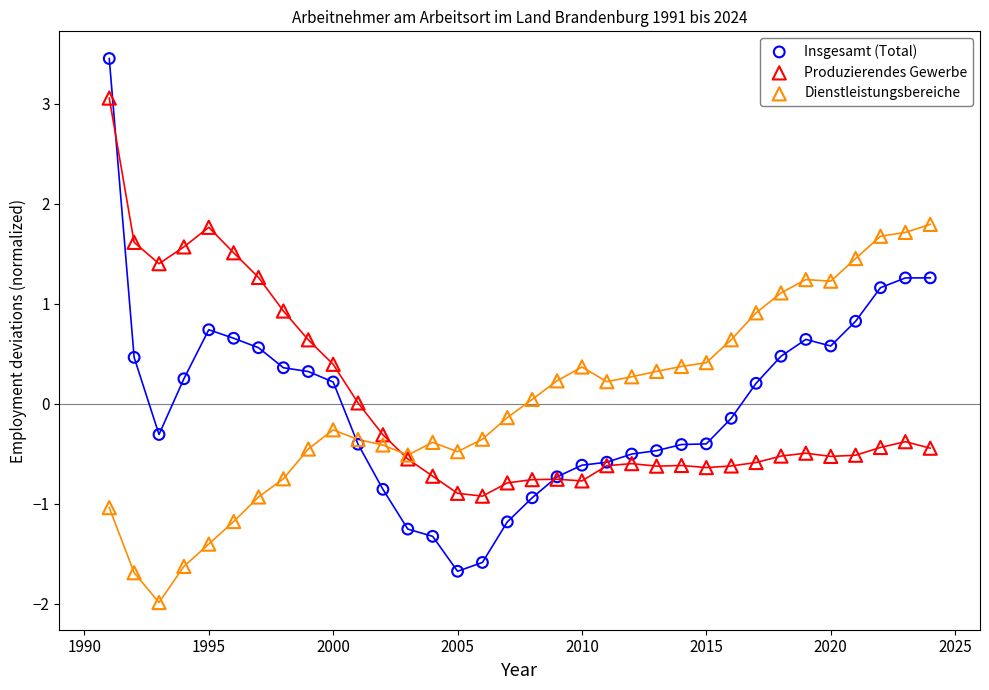

Which series has the widest spread of Y values?

Insgesamt (Total)